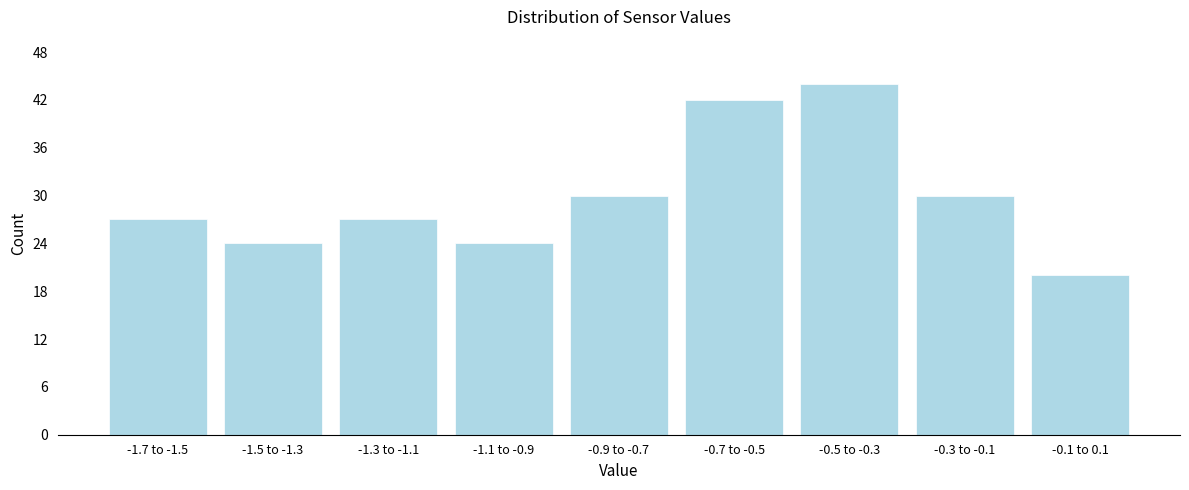

Reading right to left, transcribe all the data shown in this chart.

20	30	44	42	30	24	27	24	27